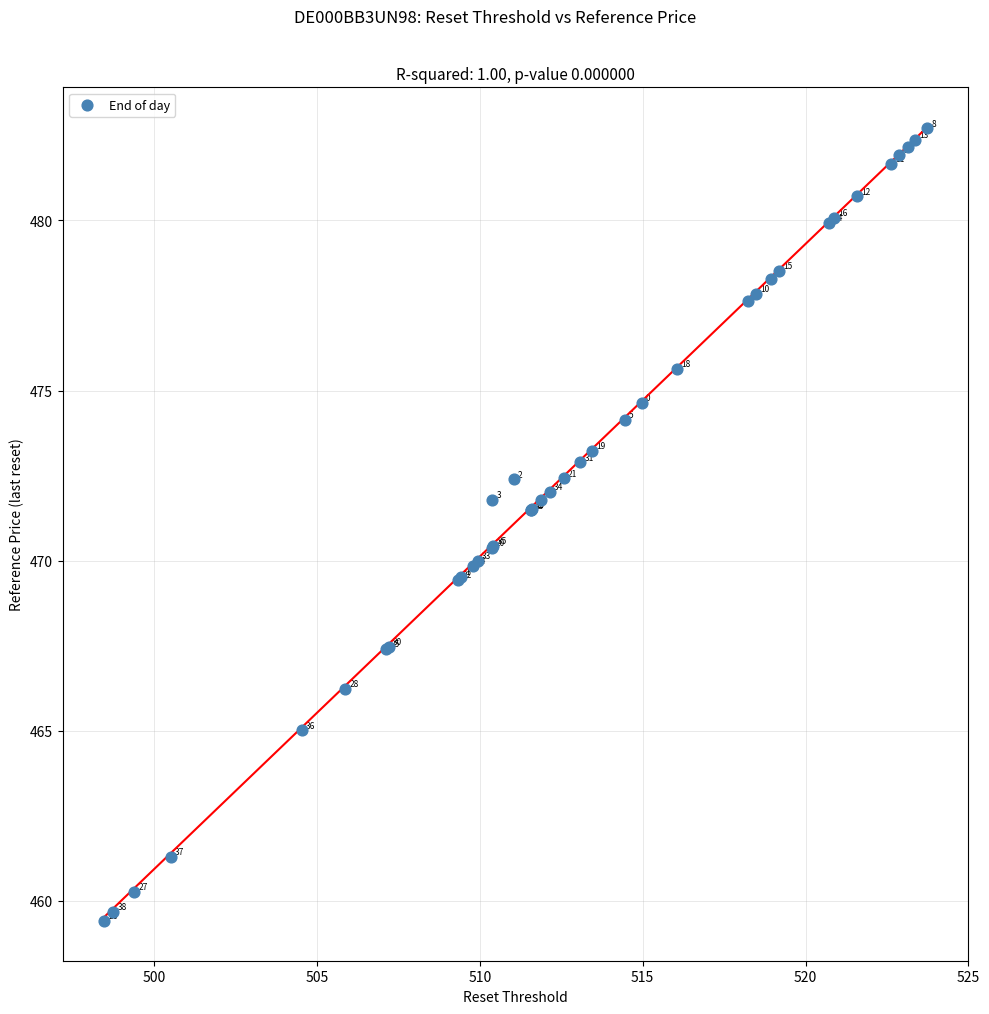

What Y value in the scatter plot is closest to 471?

471.5